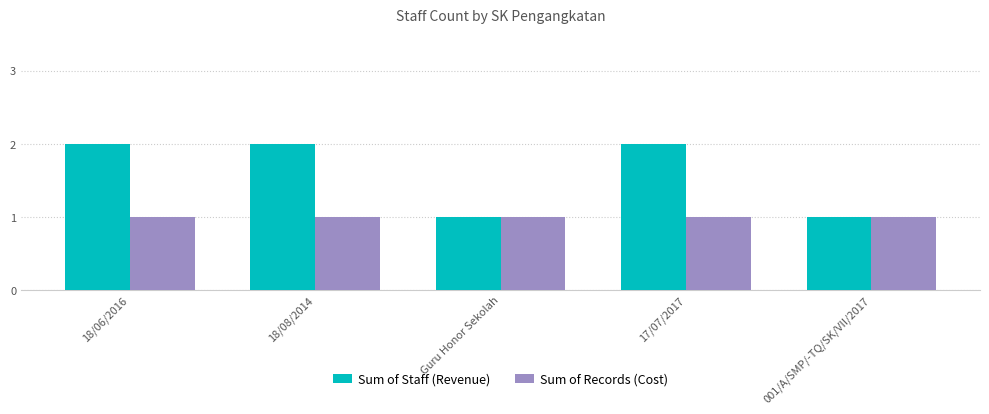

What is the value of the Sum of Staff (Revenue) bar at the 1st from the left?

2